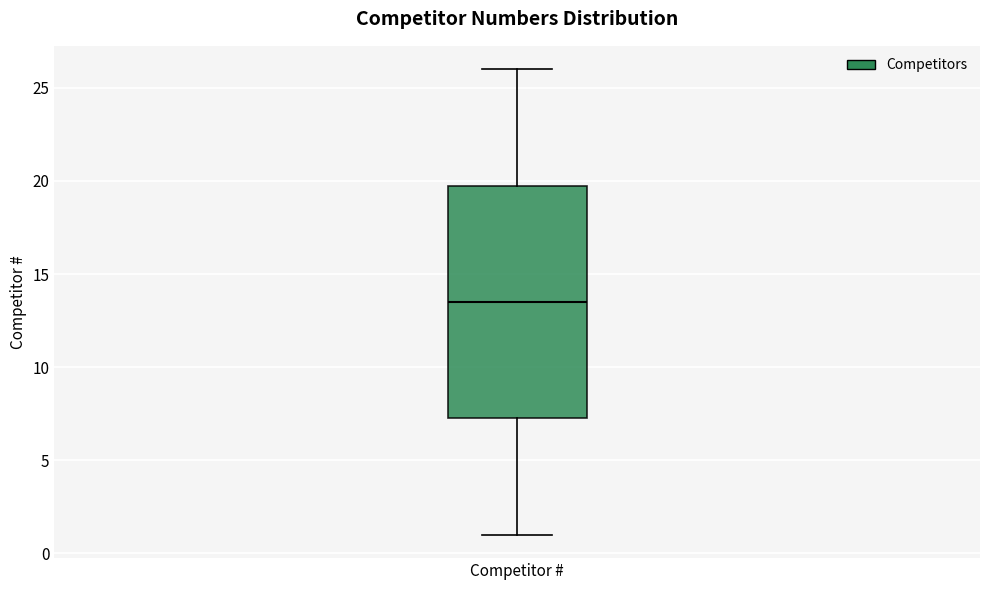

Where does the median line of the box for Competitor # sit on the y-axis? The values are not printed on the chart, so give them approximately, as read against the axis.

13.5